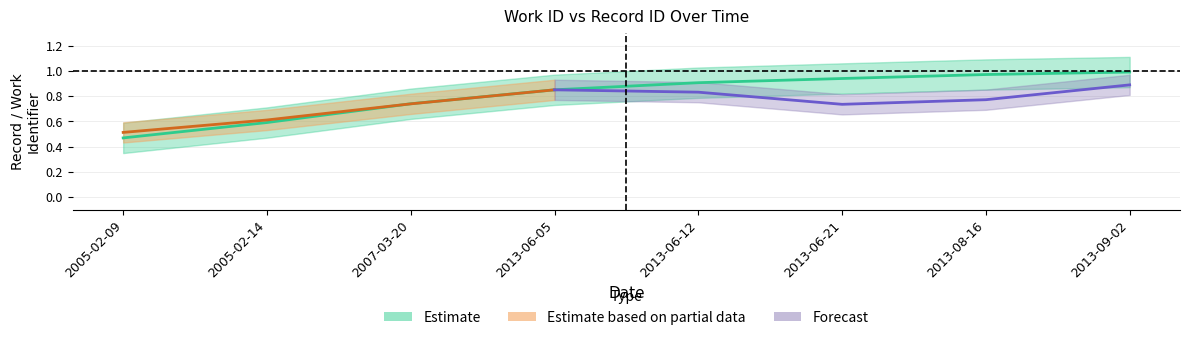

At which category does the chart reach its peak across all series?

2013-09-02